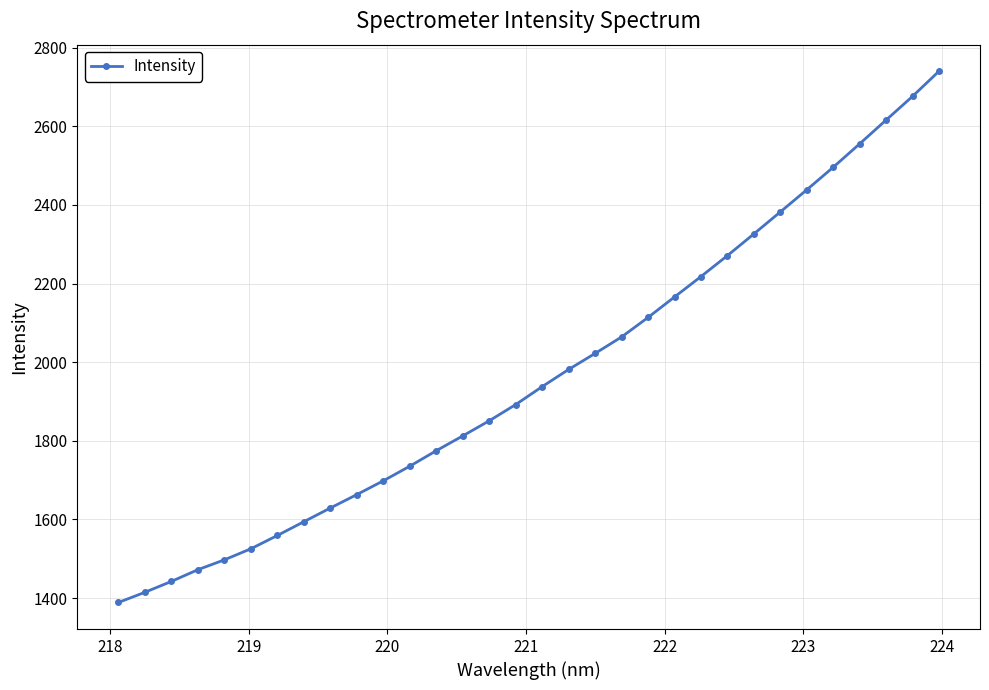

What is the difference between the maximum and minimum values?

1351.0